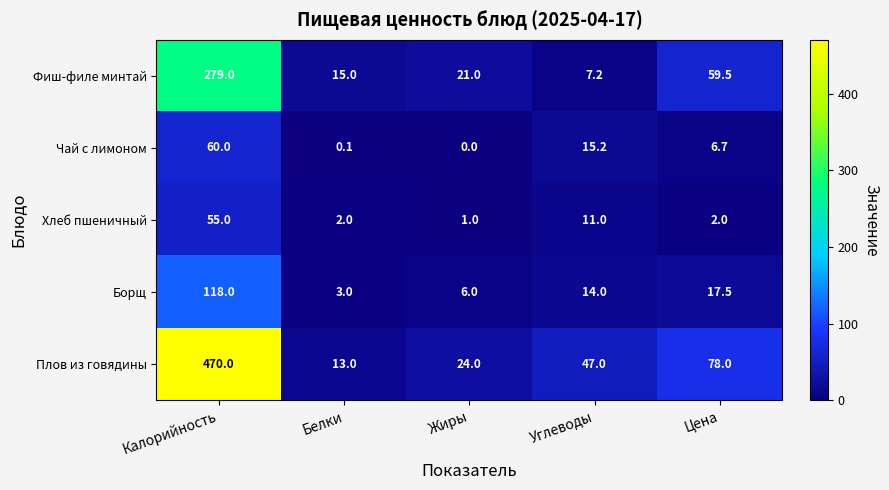

What is the difference between the maximum and minimum values in the Хлеб пшеничный series?

54.0